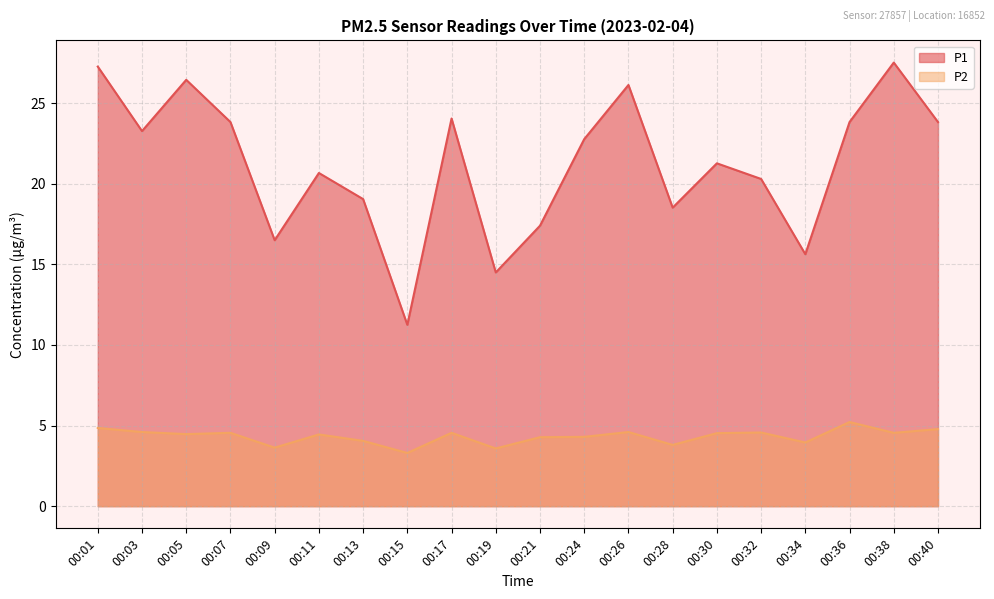

What is the highest value of the P2 series?

5.2